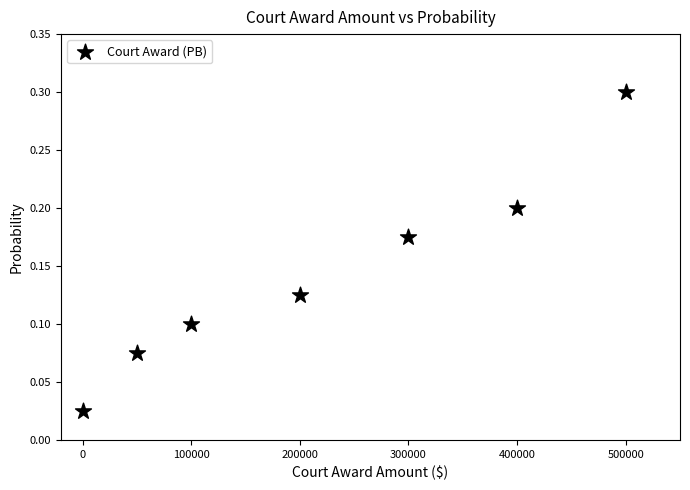

What is the average X value?

221428.6